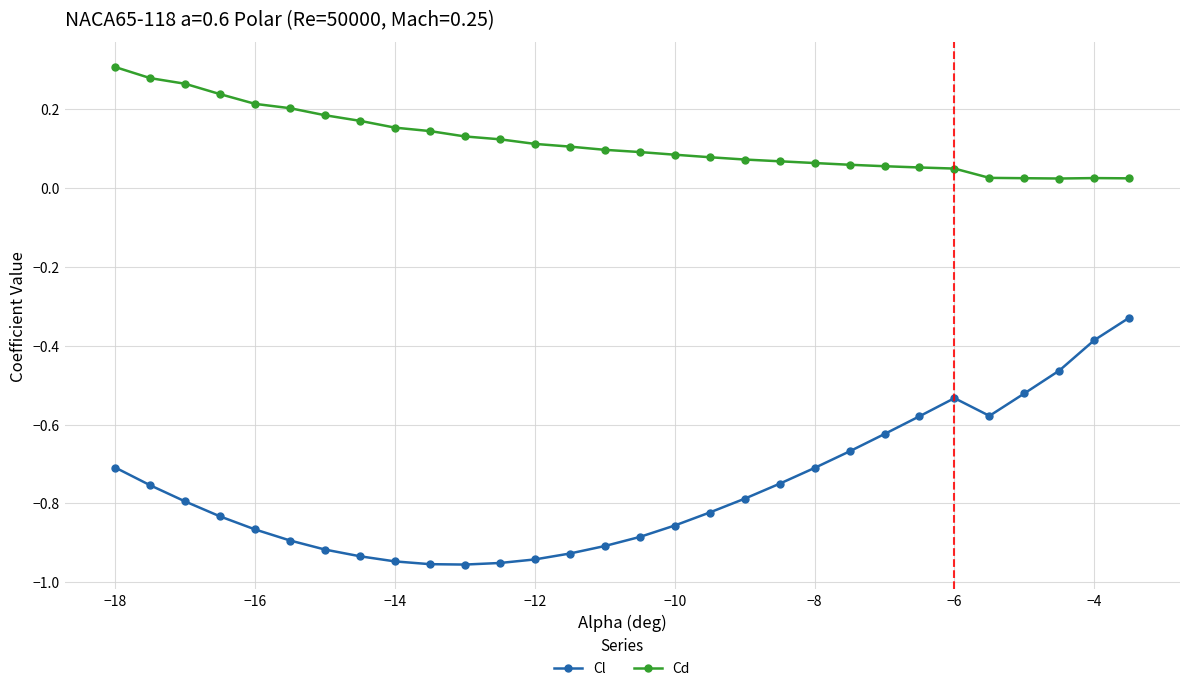

What is the difference between the second highest and second lowest values in the Cl series?

0.6